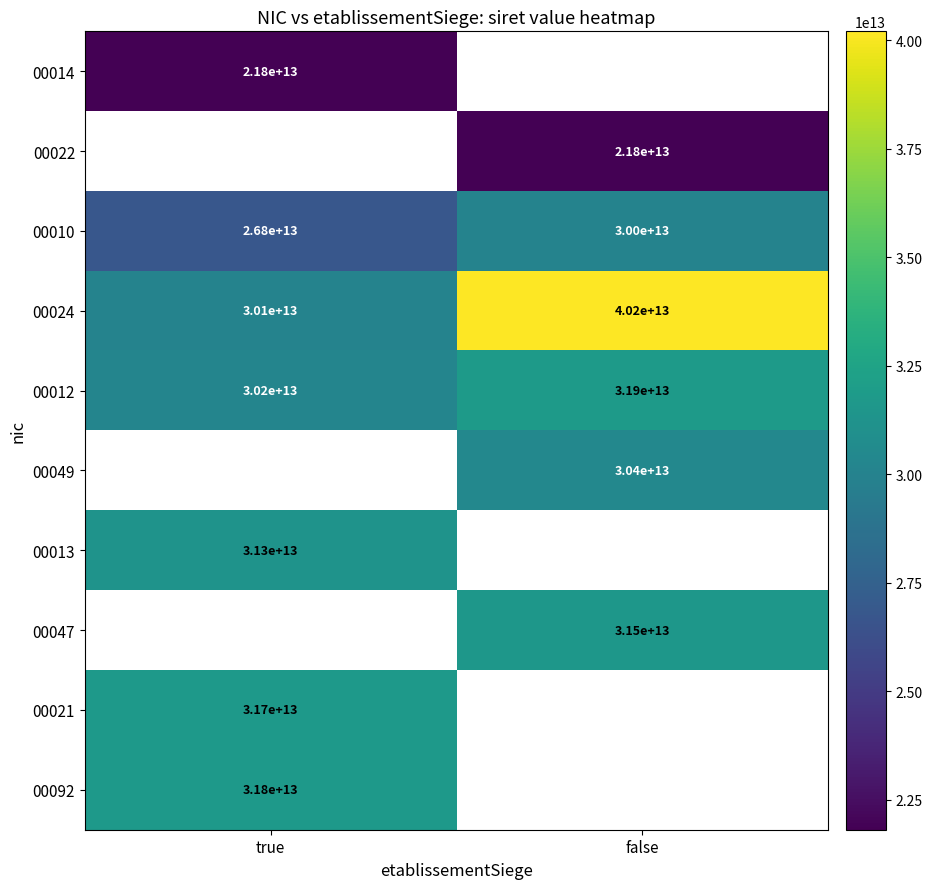

Which category has the lowest value across all series?

true